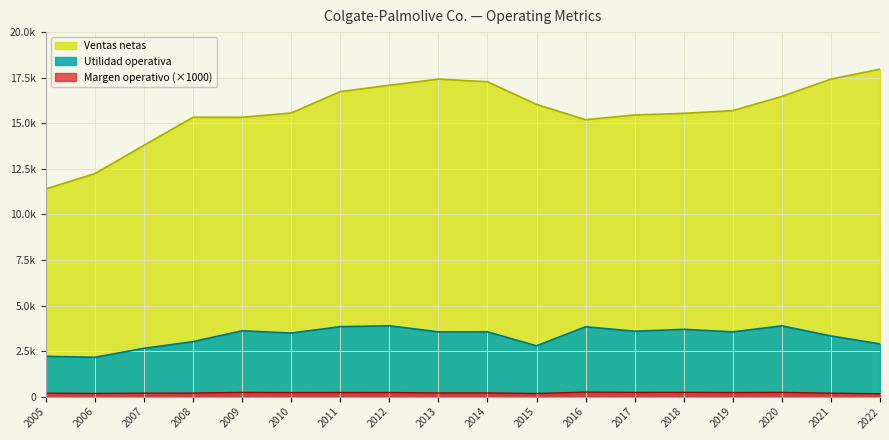

True or false: Ventas netas and Margen operativo intersect in this chart.

False